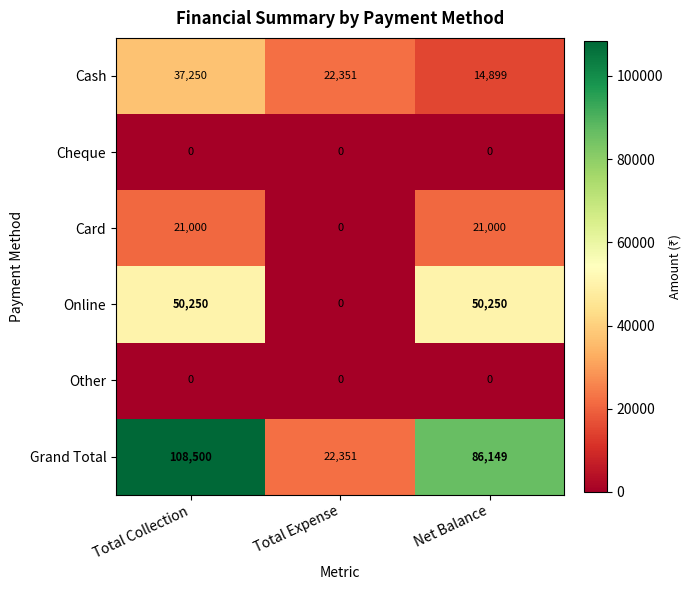

Between Total Expense and Net Balance, which series saw the biggest shift?

Grand Total